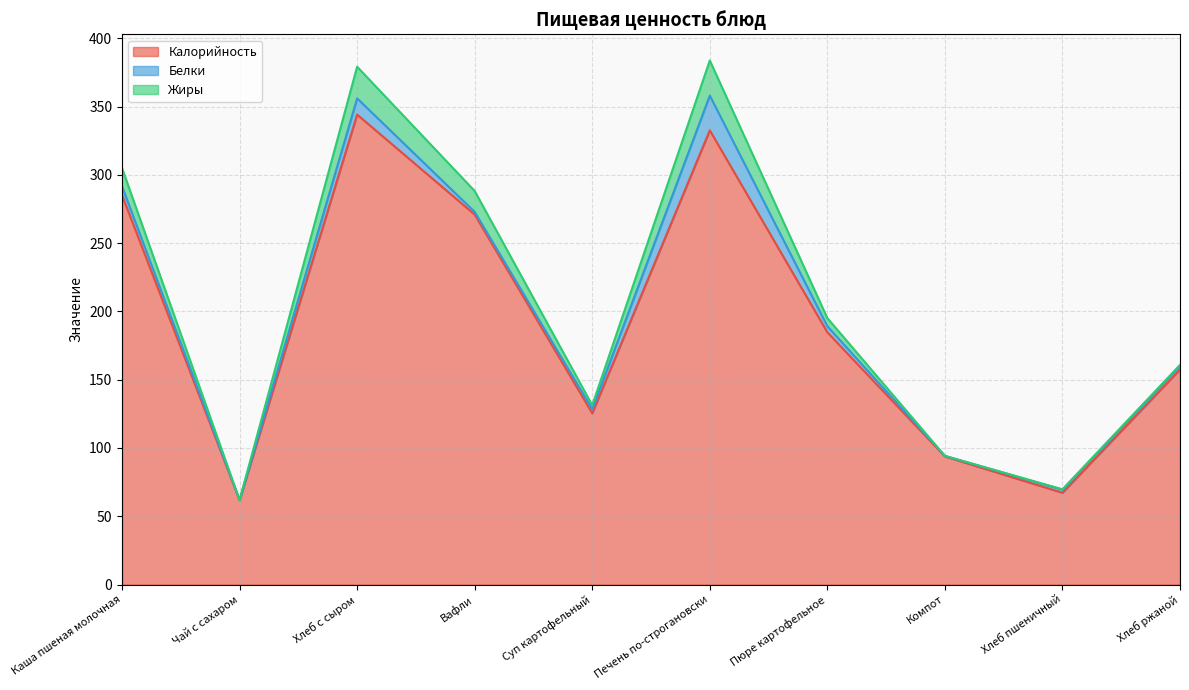

How many distinct data groups are displayed?

3